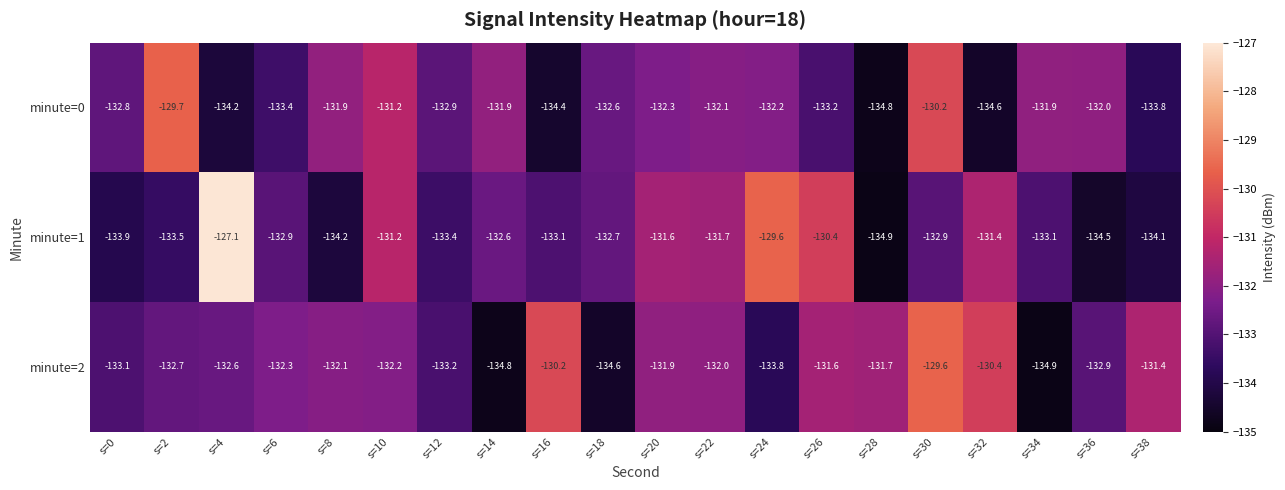

Where is minute=0 nearest to the value -132?

s=36